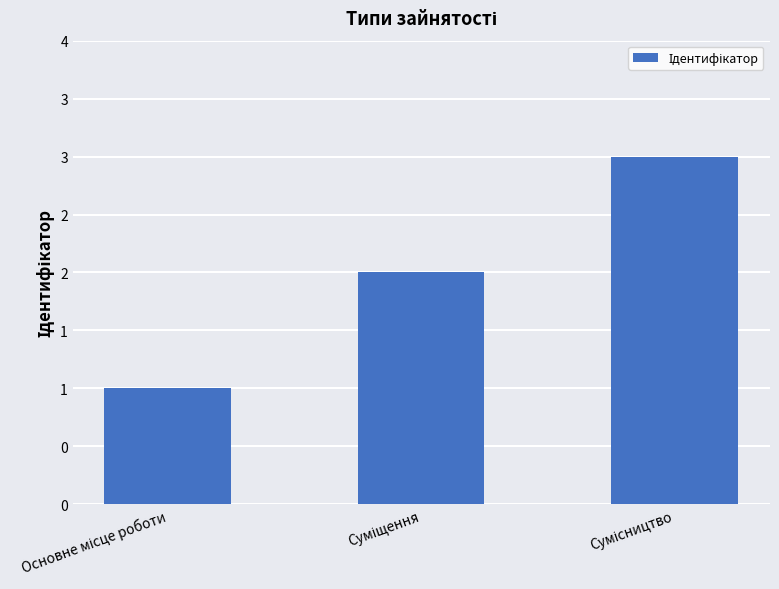

Where does the data first go above 2?

Сумісництво